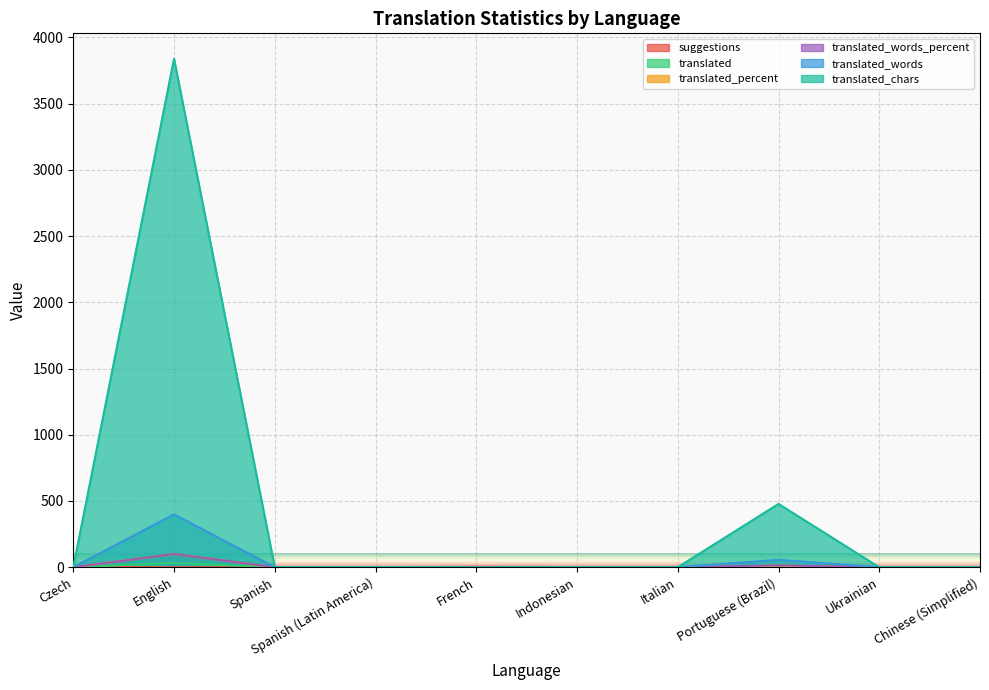

Where do translated_words_percent and suggestions first cross each other?

Czech and English